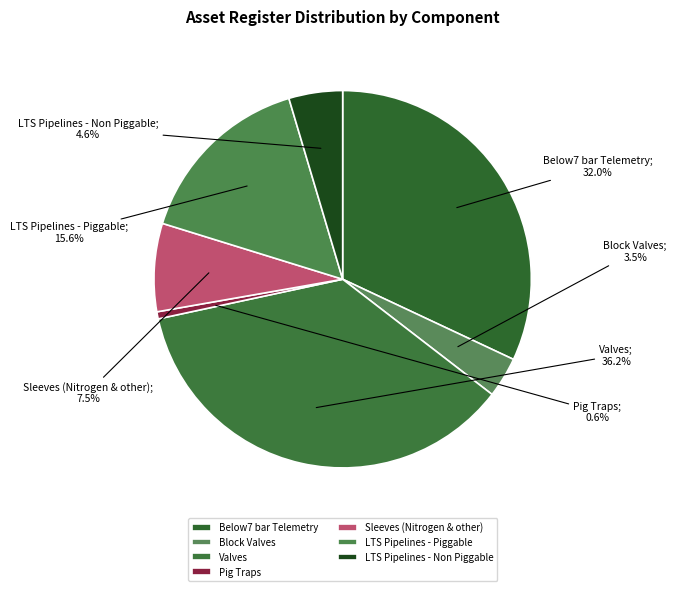

Which slice is the smallest?

Pig Traps